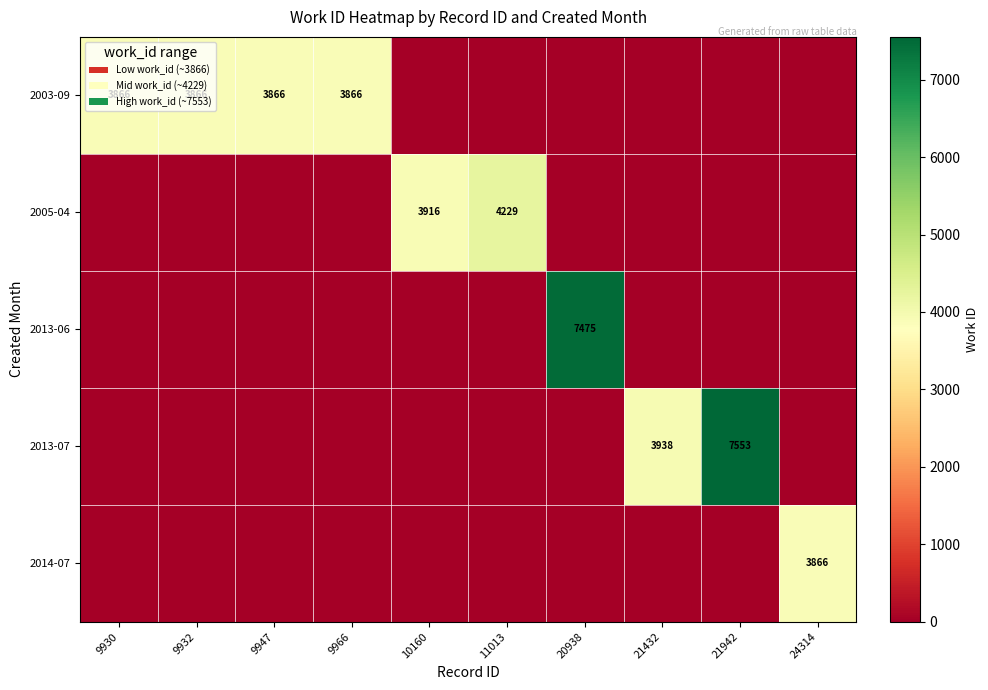

Is it true that 2005-04 equals 3916 at 10160?

True